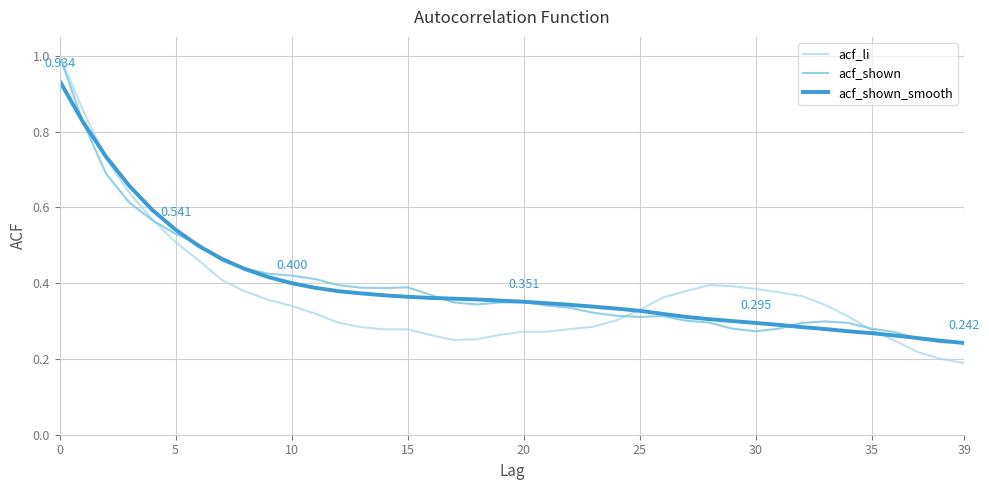

True or false: acf_shown has more than 1 points higher than both neighbors.

True